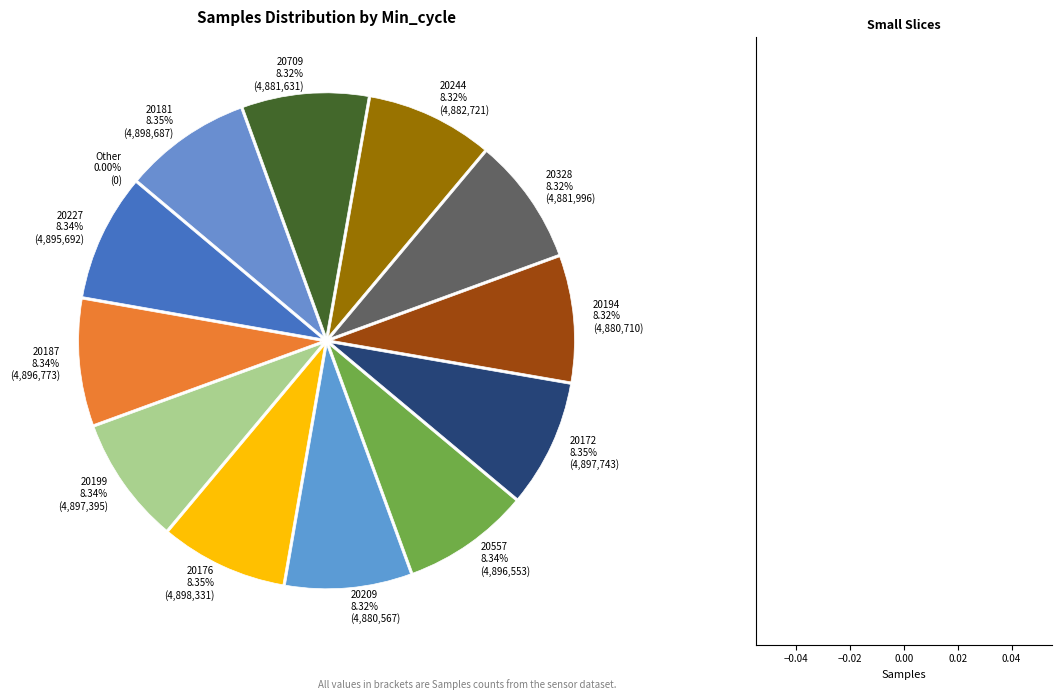

What percentage is the 20328 slice, to the nearest percent?

8%